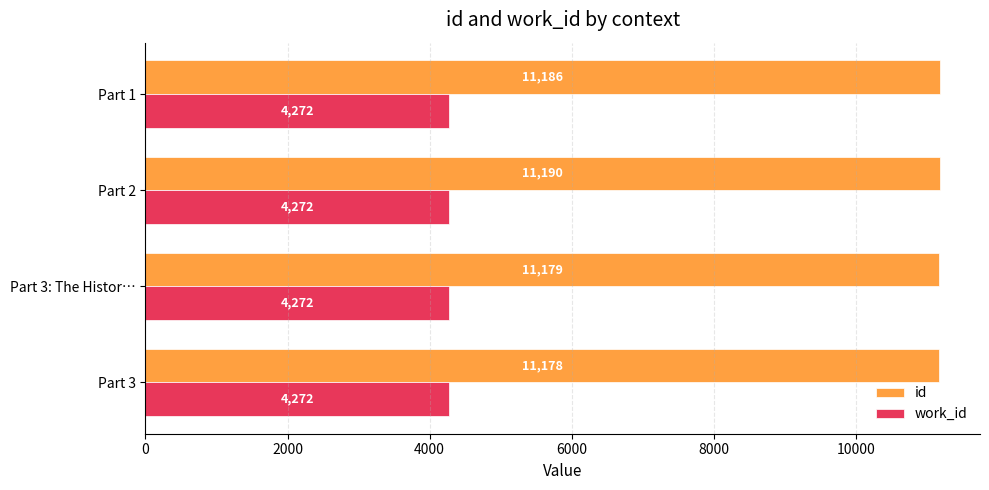

List the series in order of their peak value, lowest first.

work_id, id